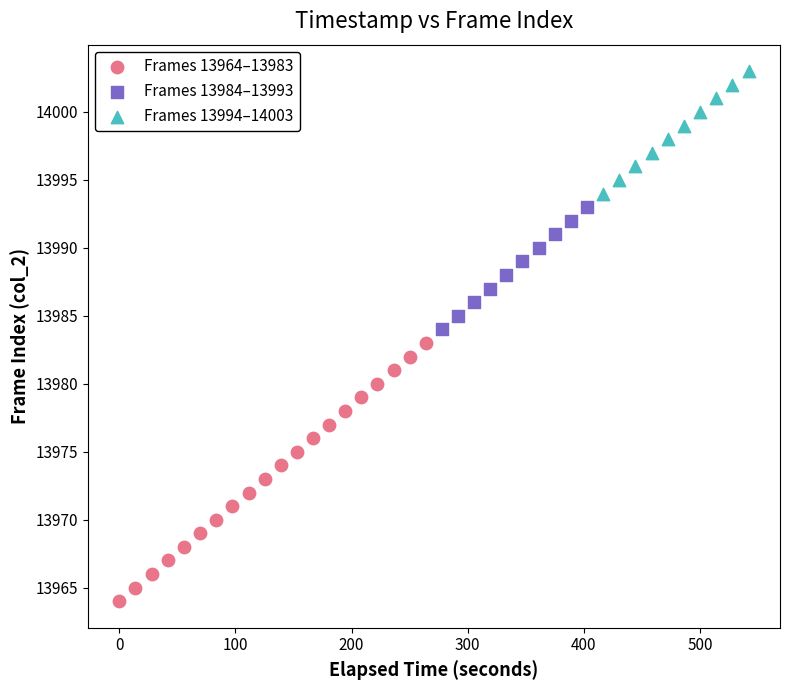

Which series reaches the minimum Y coordinate?

Frames 13964–13983